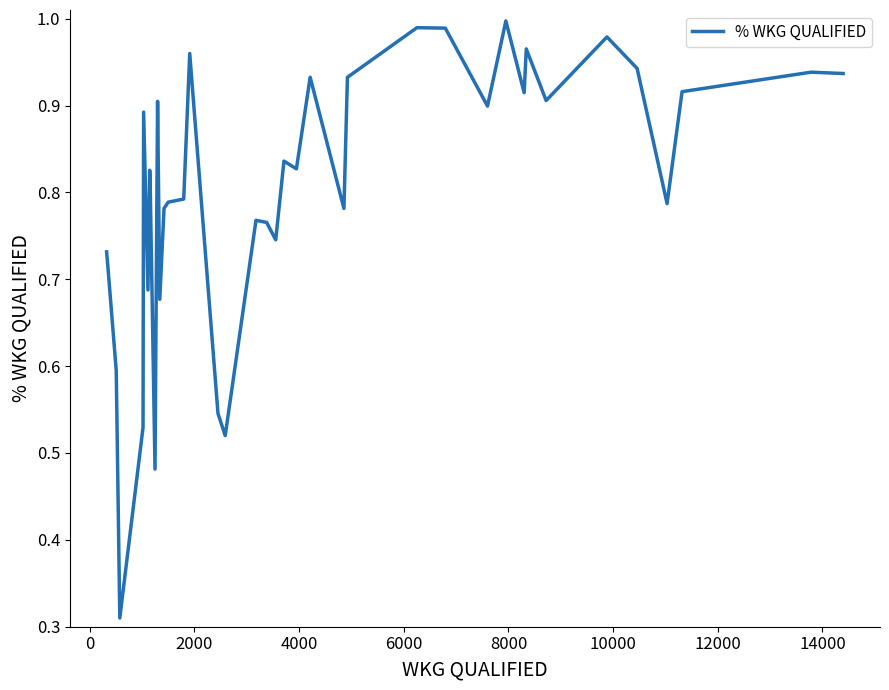

How many lines are shown in the chart?

1